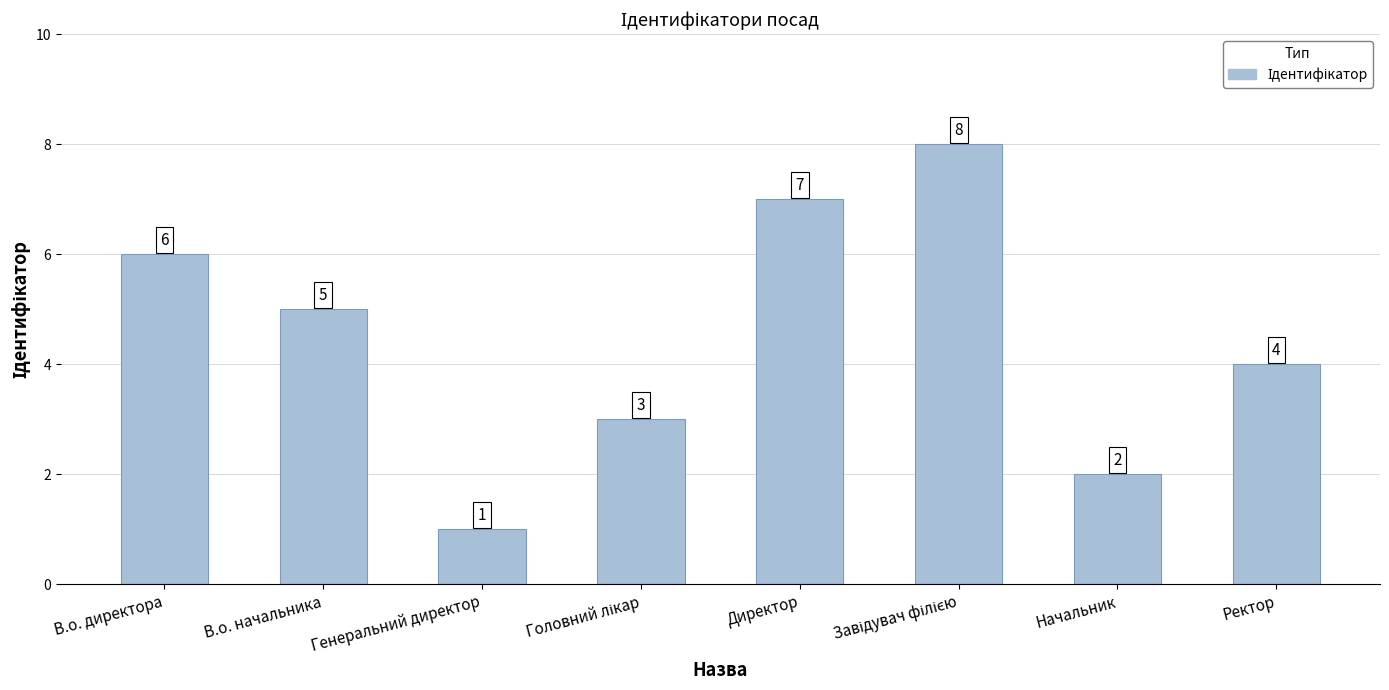

Between В.о. начальника and Начальник, which is larger?

В.о. начальника